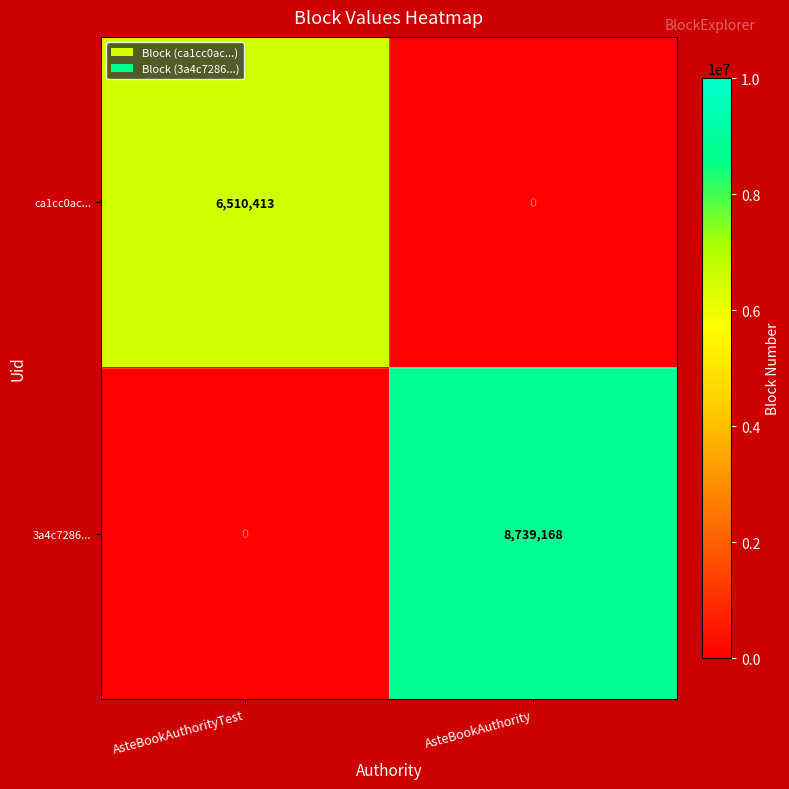

At how many categories does at least one series exceed 3209714?

2